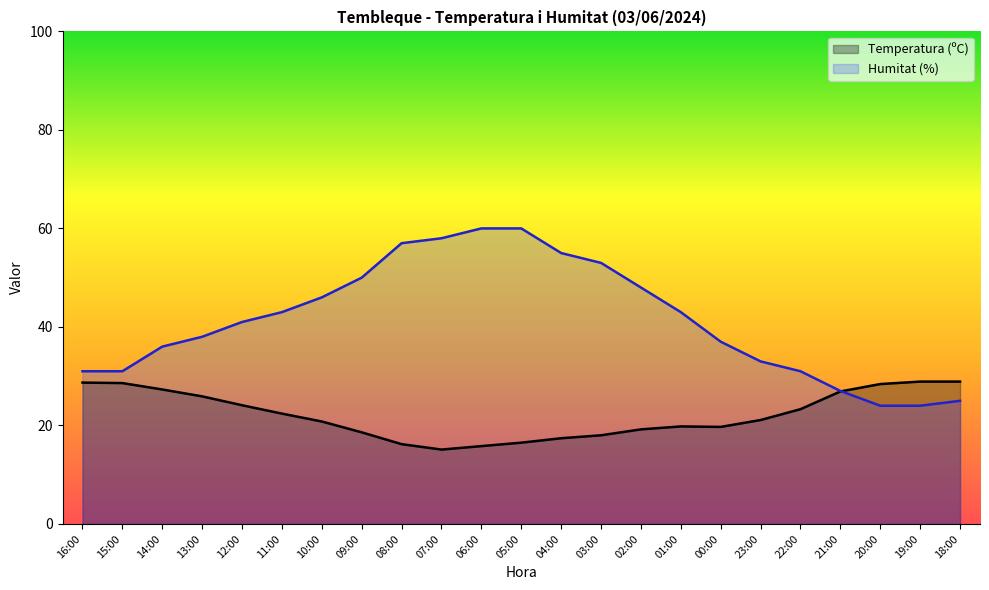

What is the sum of all Humitat (%) values?

951.0